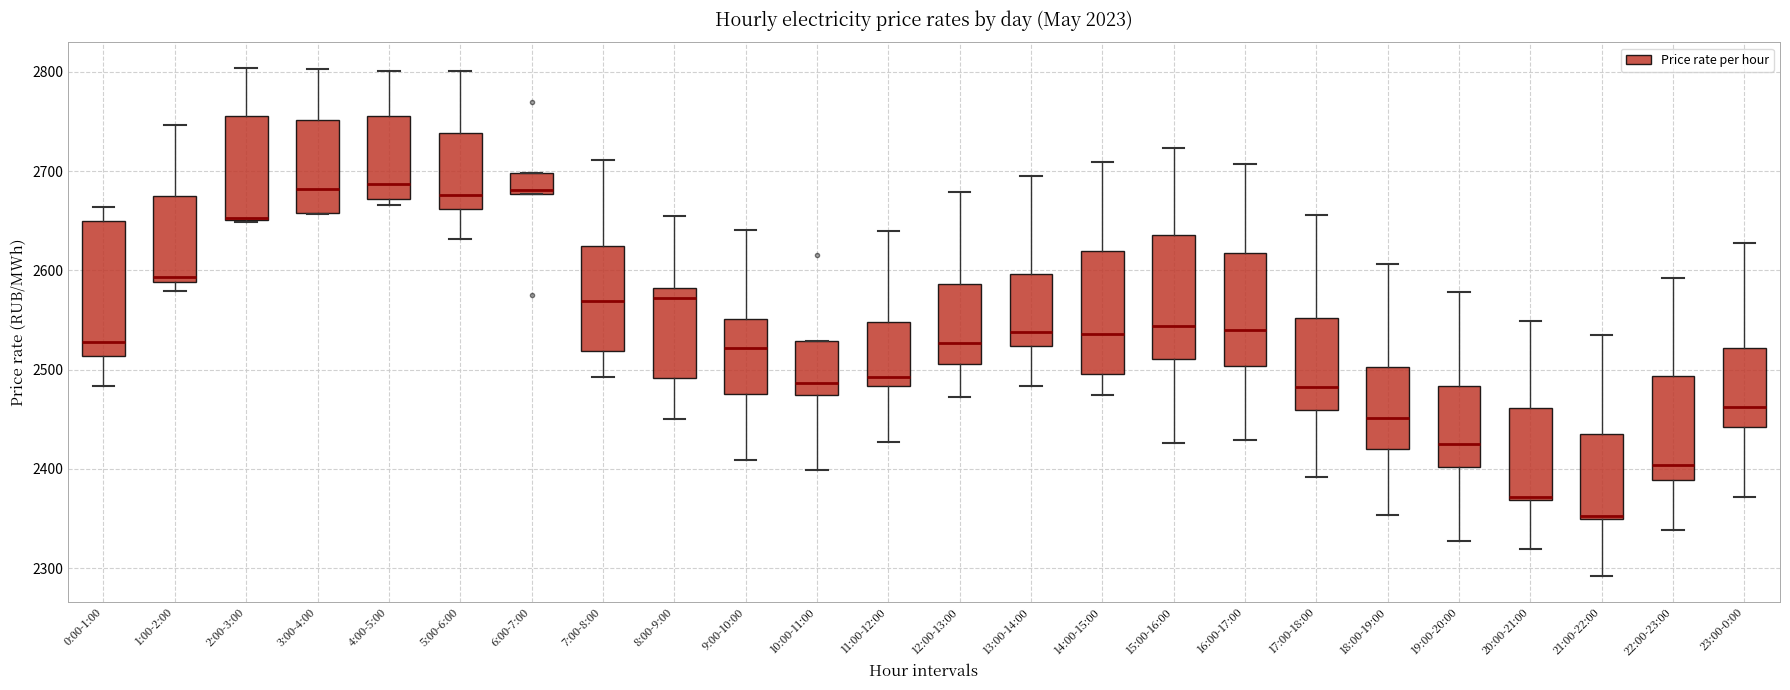

Which box has the lowest median line?

21:00-22:00